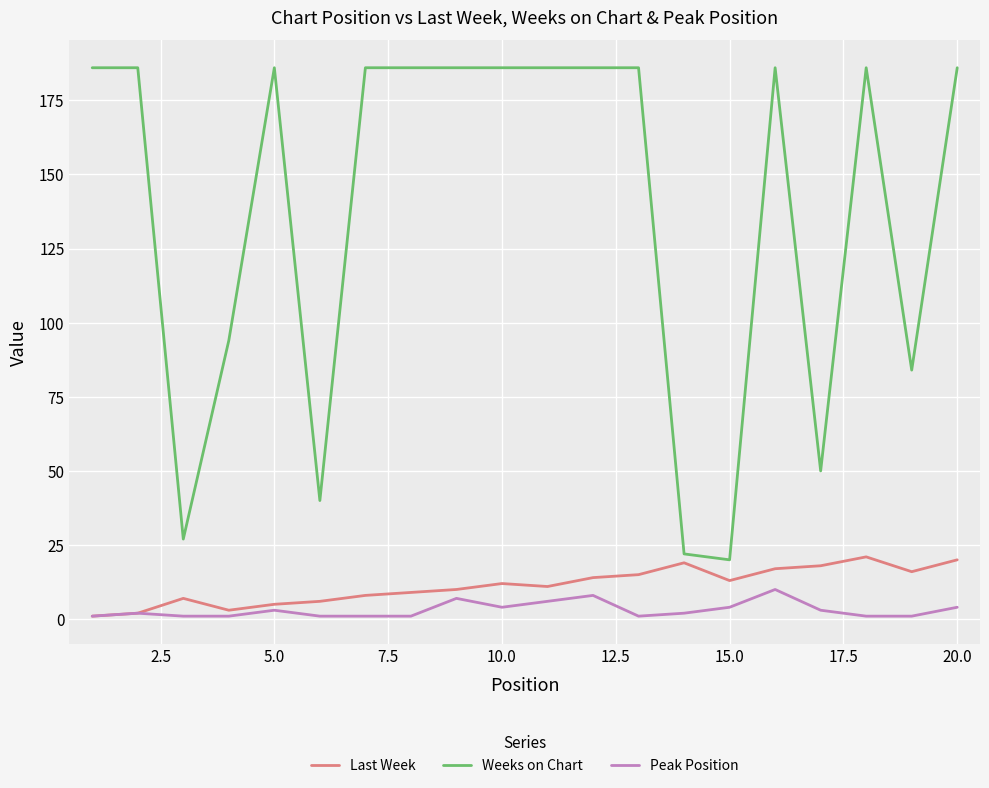

Reading left to right, transcribe all the data shown in this chart.

Last Week: 1	2	7	3	5	6	8	9	10	12	11	14	15	19	13	17	18	21	16	20
Weeks on Chart: 186	186	27	94	186	40	186	186	186	186	186	186	186	22	20	186	50	186	84	186
Peak Position: 1	2	1	1	3	1	1	1	7	4	6	8	1	2	4	10	3	1	1	4